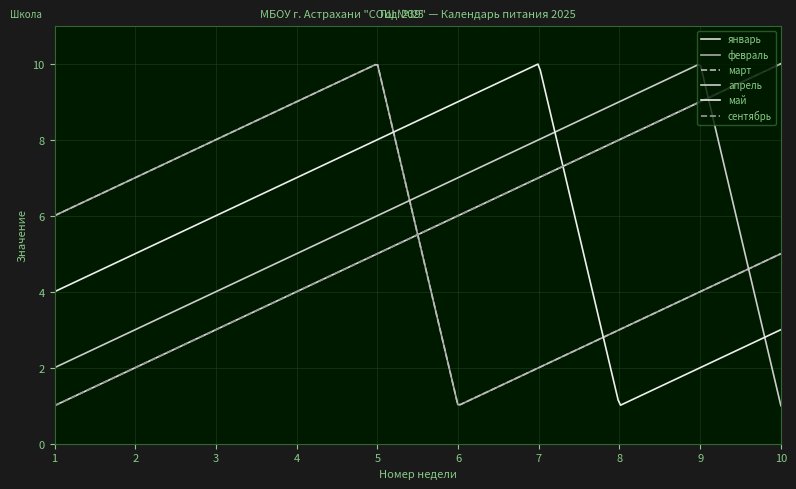

Is this an area chart (filled region under the line)?

No